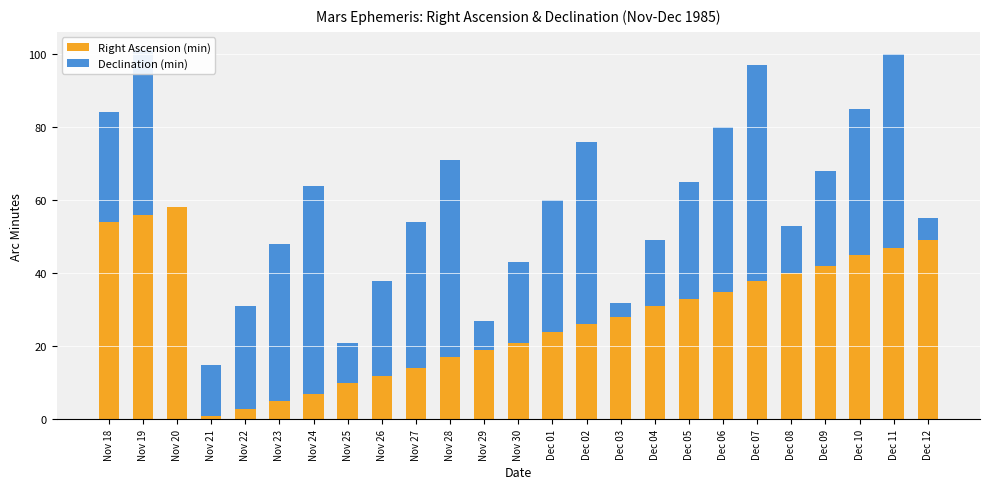

Is it true that Right Ascension (min) equals 56 at Nov 19?

True